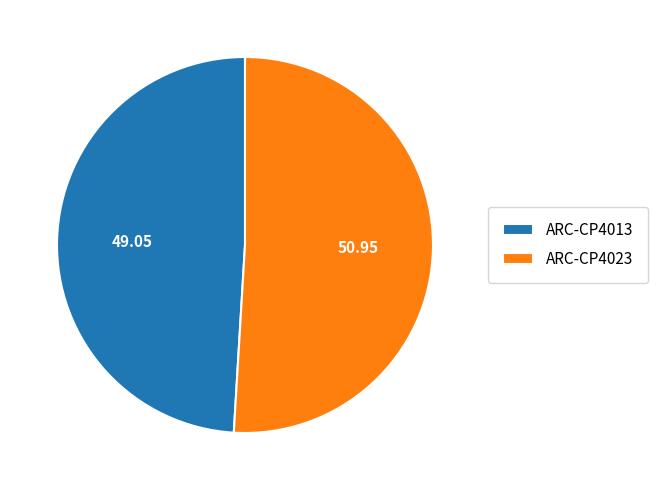

What is the ratio of the value at ARC-CP4013 to the value at ARC-CP4023?

1.0